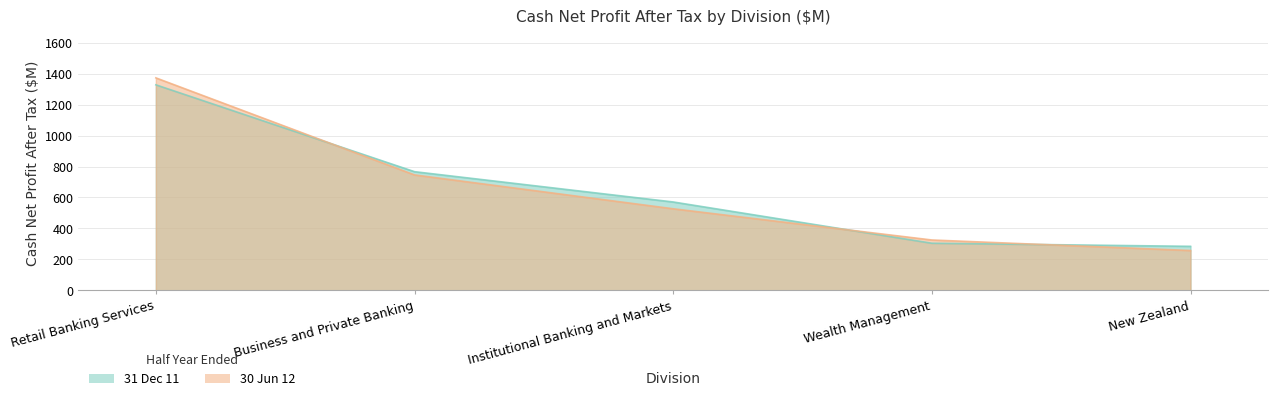

List the labels in order of 30 Jun 12 value, smallest first.

New Zealand, Wealth Management, Institutional Banking and Markets, Business and Private Banking, Retail Banking Services